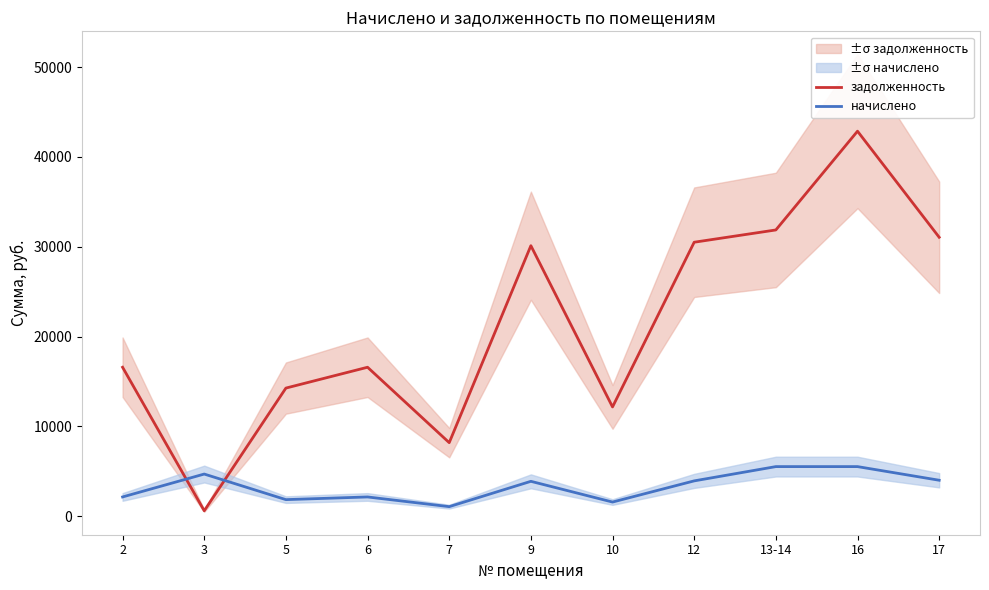

The задолженность series shows 590.8 at 3. True or false?

True